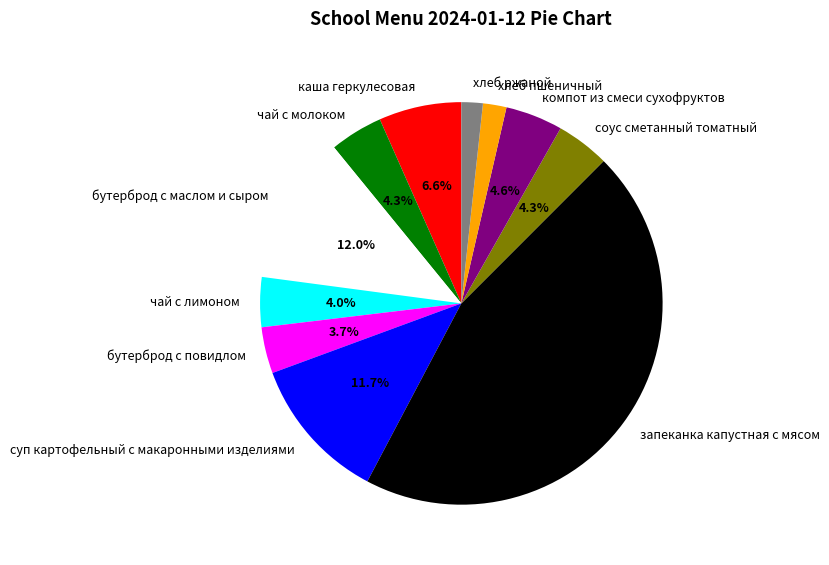

To the nearest percent, what portion does хлеб пшеничный represent?

2%